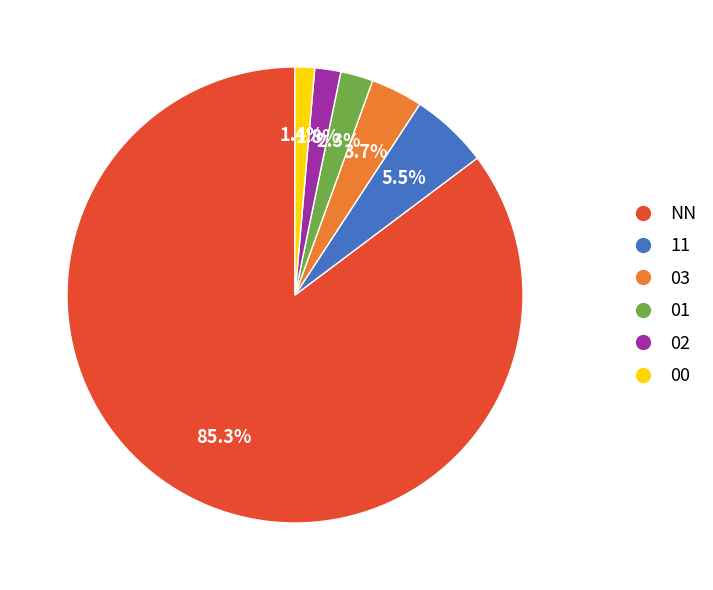

Which has a higher value, NN or 02?

NN